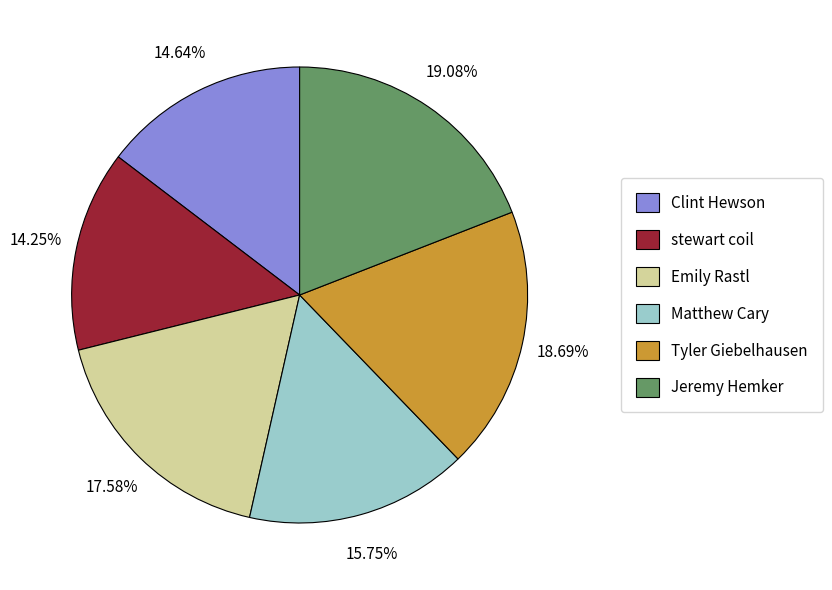

Does stewart coil represent more than half of the total?

No